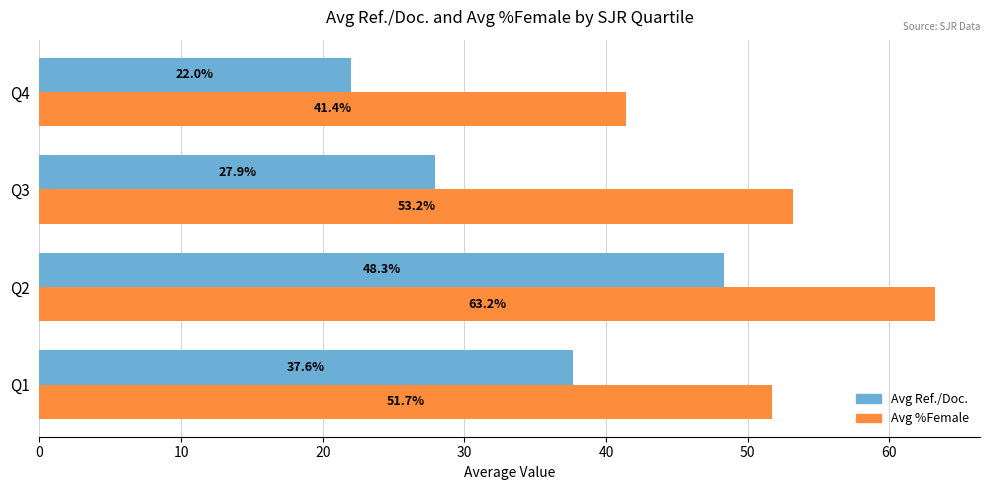

What is the sum of all Avg %Female values?

209.6